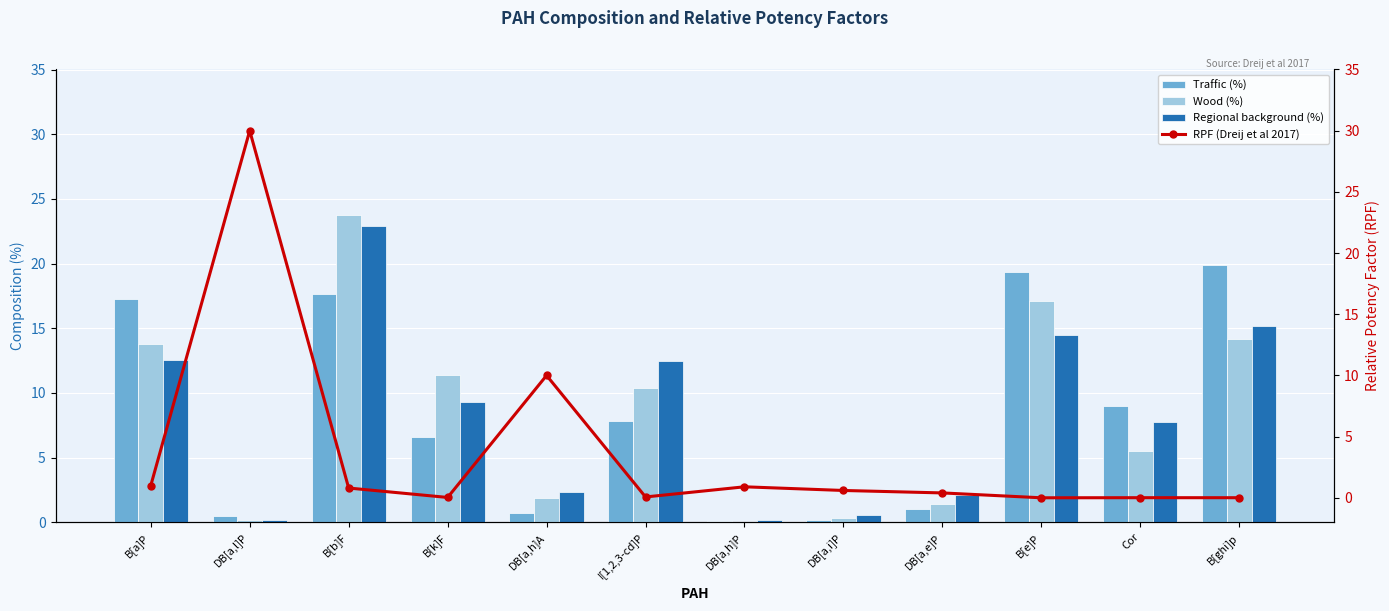

At DB[a,e]P, list the series in order from smallest to largest.

RPF (Dreij et al 2017), Traffic (%), Wood (%), Regional background (%)